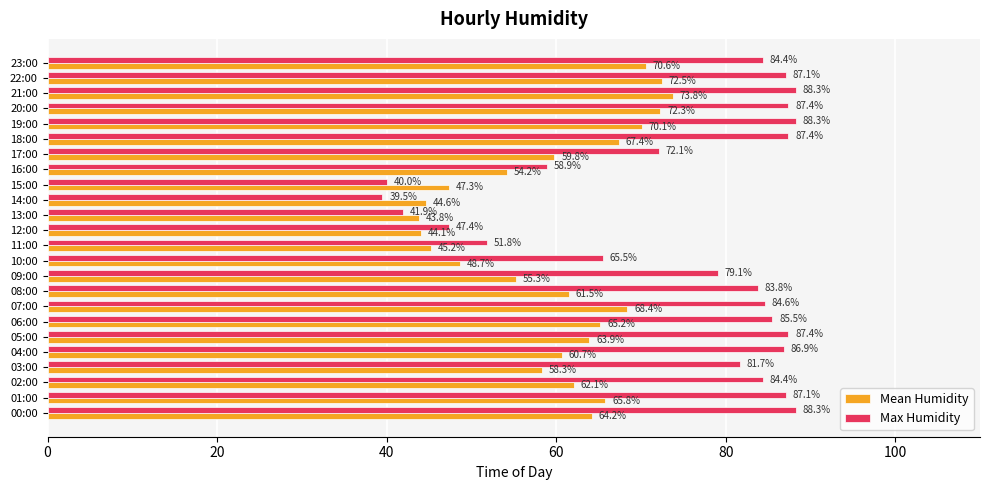

What is the difference between the second highest and minimum values in the Mean Humidity series?

28.7